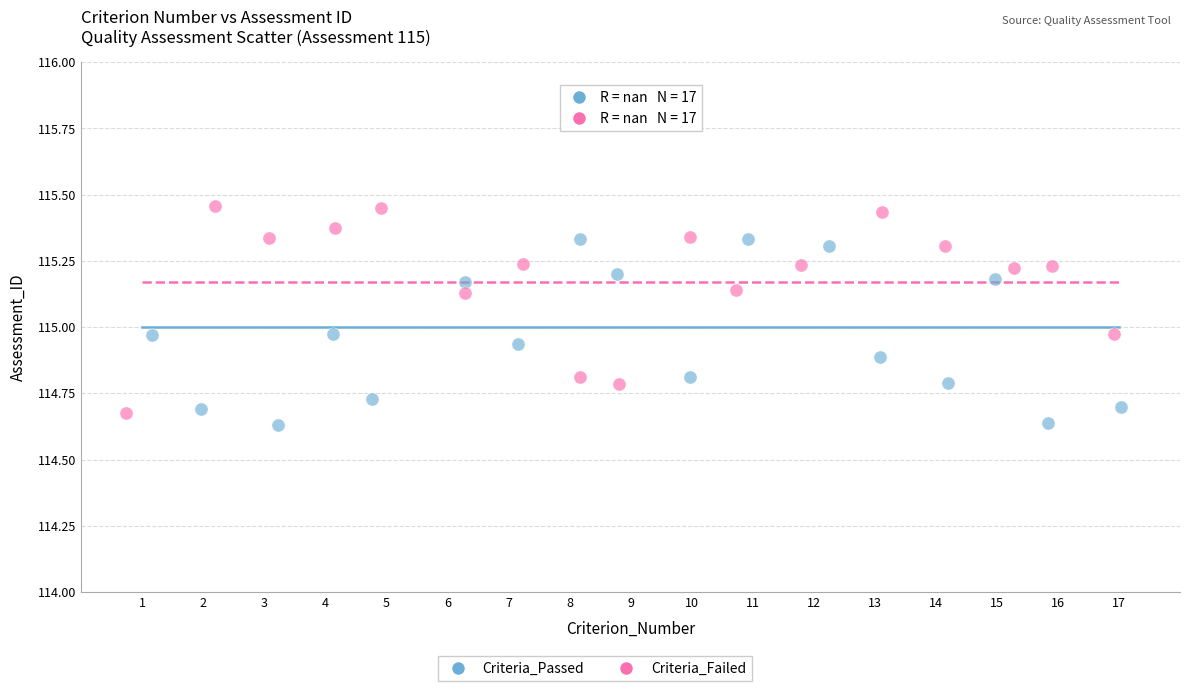

Which series has the widest spread of Y values?

Criteria_Failed